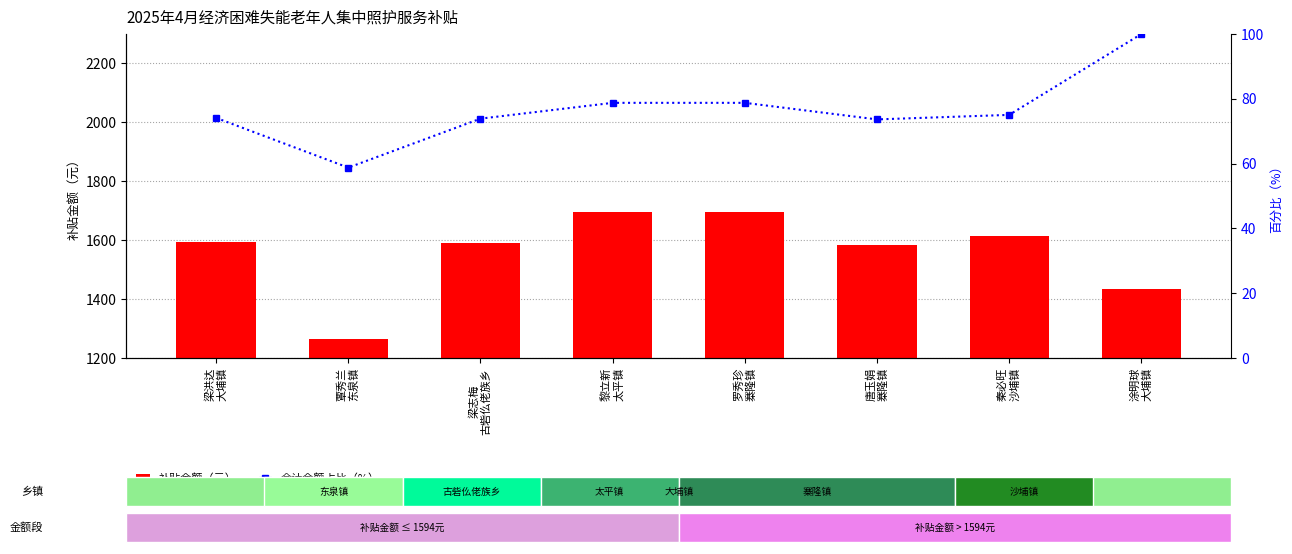

What is the value of the 合计金额占比（%） bar at the 4th from the left?

78.8